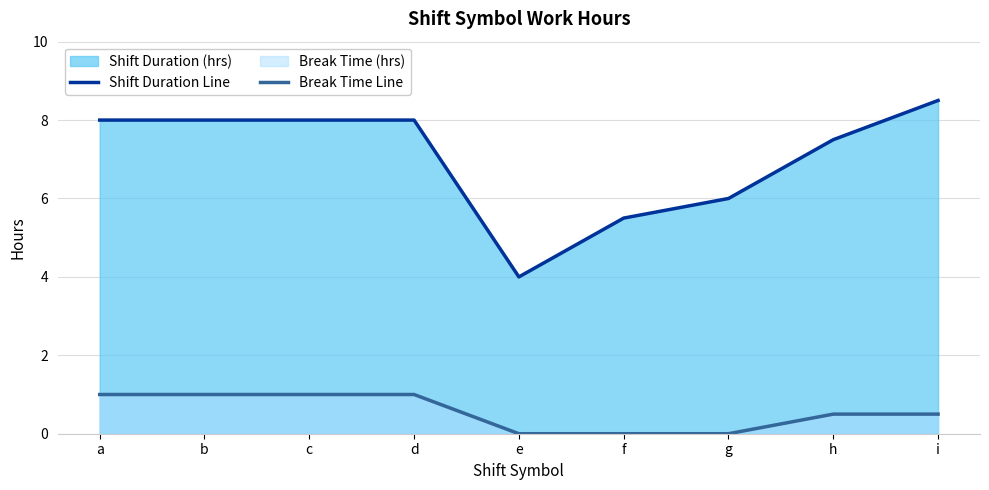

List the series in order of their peak value, lowest first.

Break Time Line, Shift Duration Line